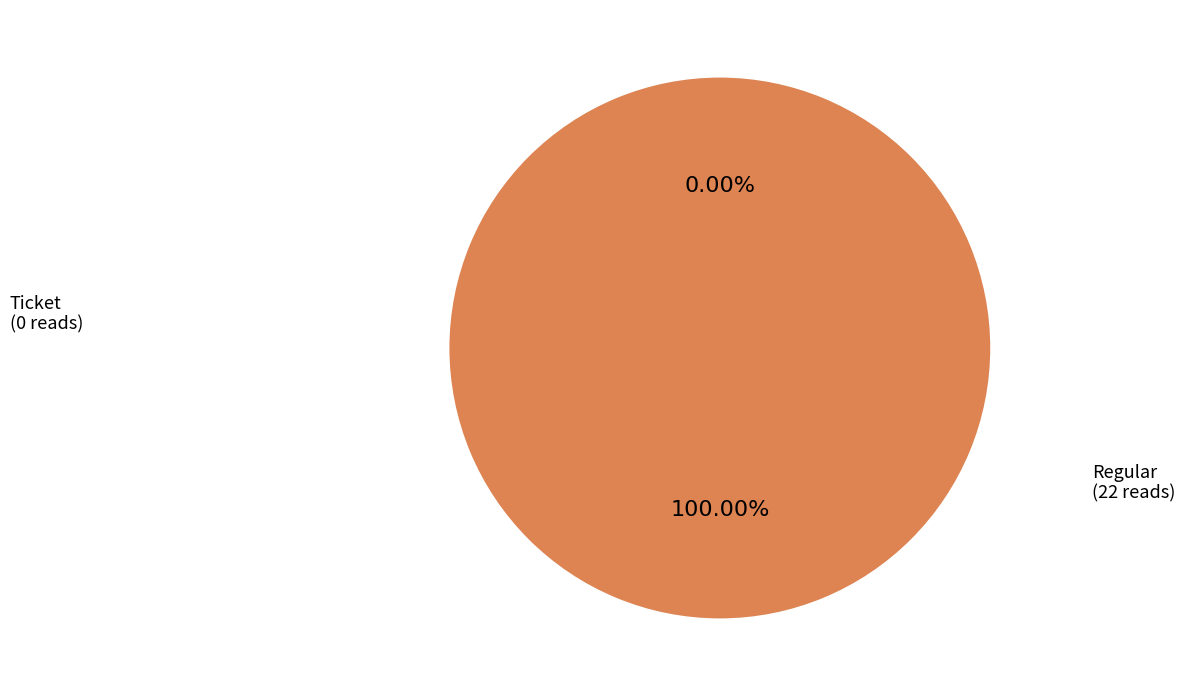

Which slice represents more than half of the pie?

Regular